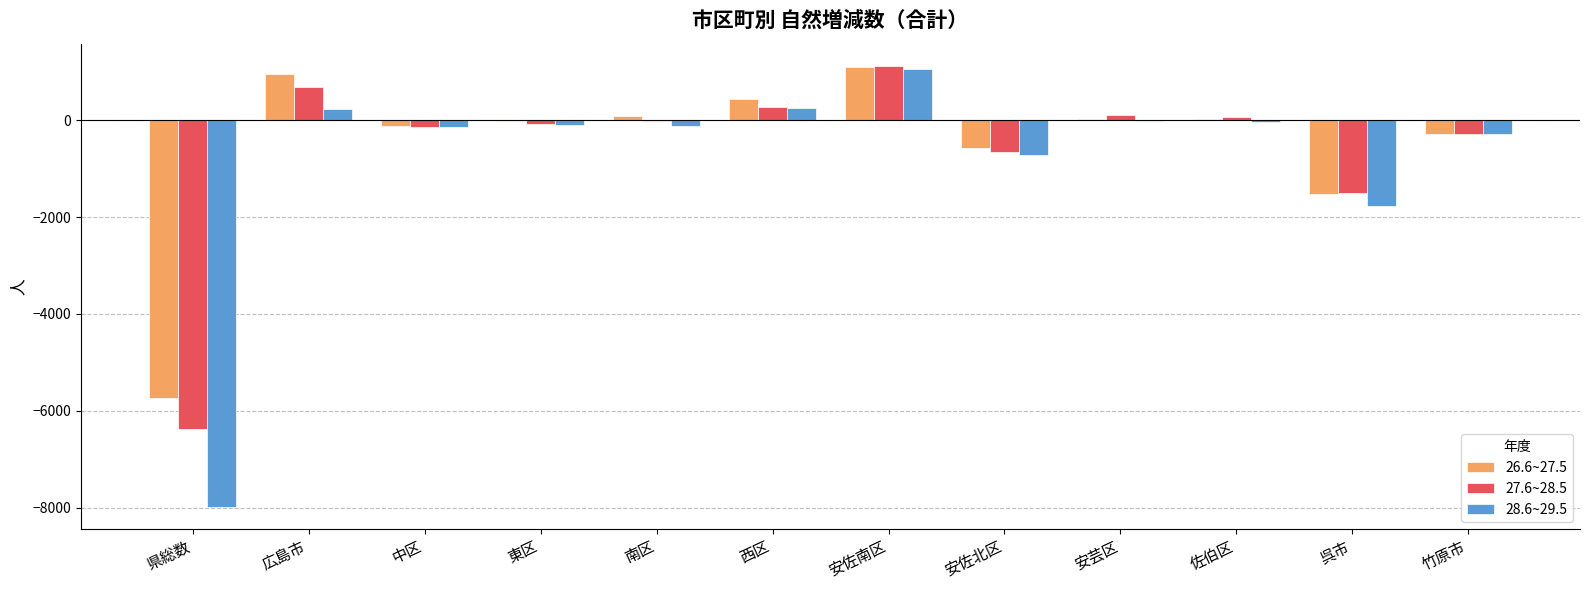

Where does the 27.6~28.5 series first go above -8?

広島市